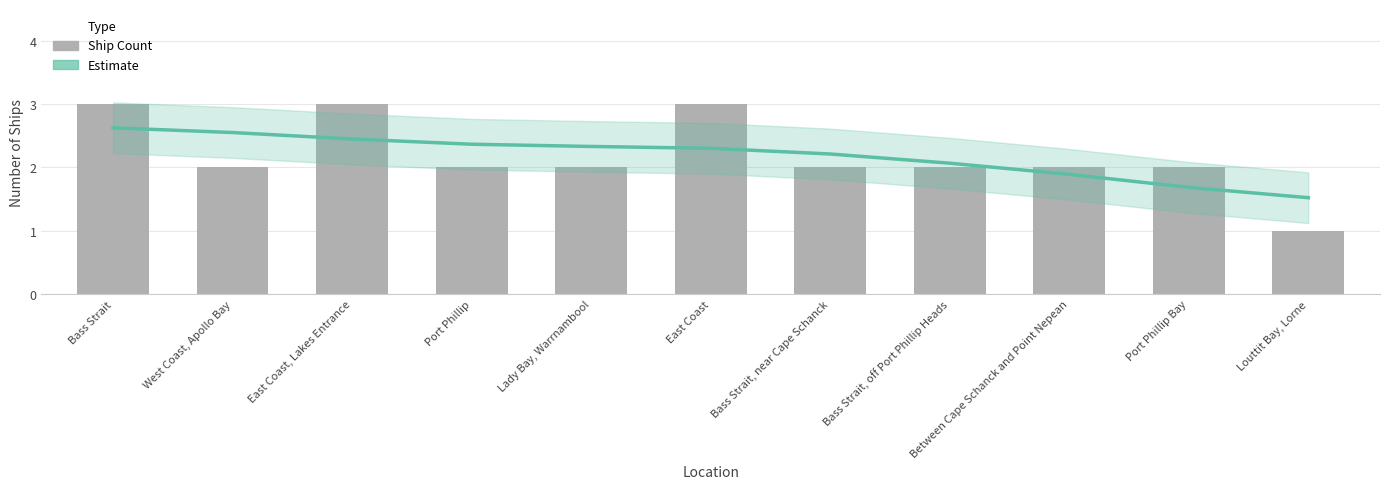

What is the spread (max minus min) of values at Bass Strait, off Port Phillip Heads?

0.1